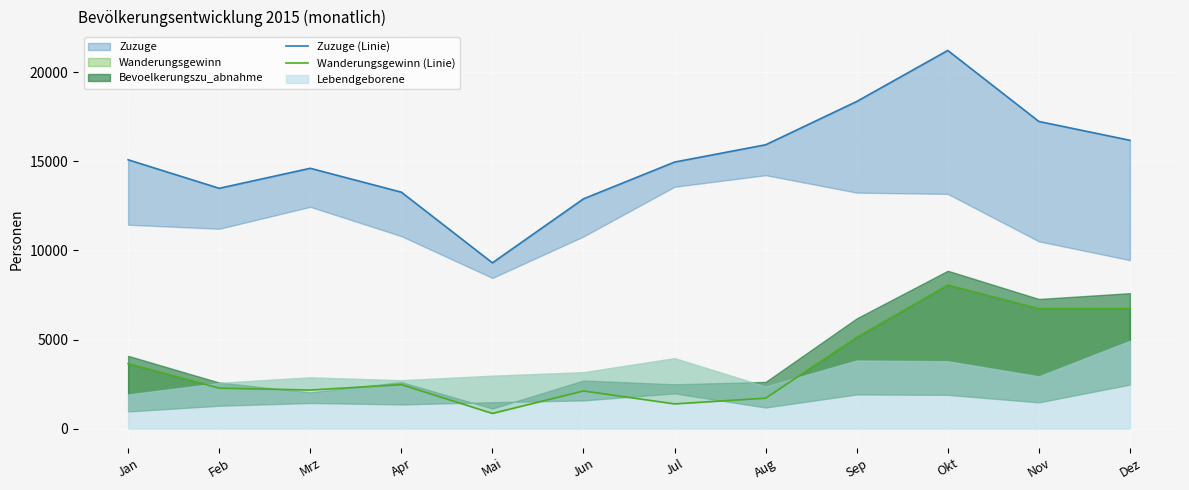

What is the label of the 6th point from the left?

Jun